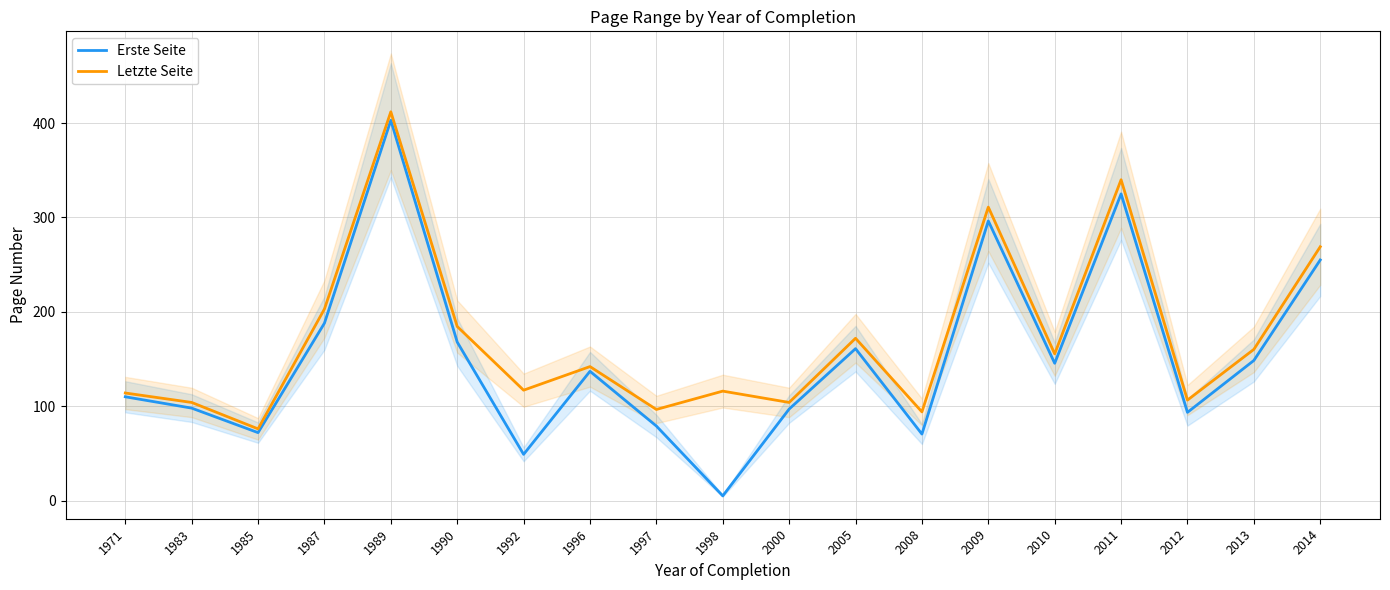

What is the average value of the Erste Seite series?

152.7